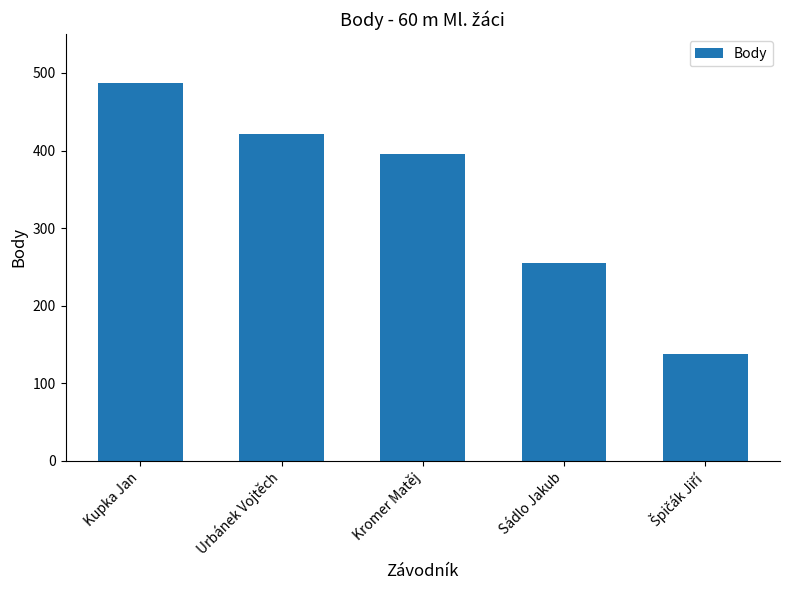

Is it true that the value at Sádlo Jakub is 99?

False